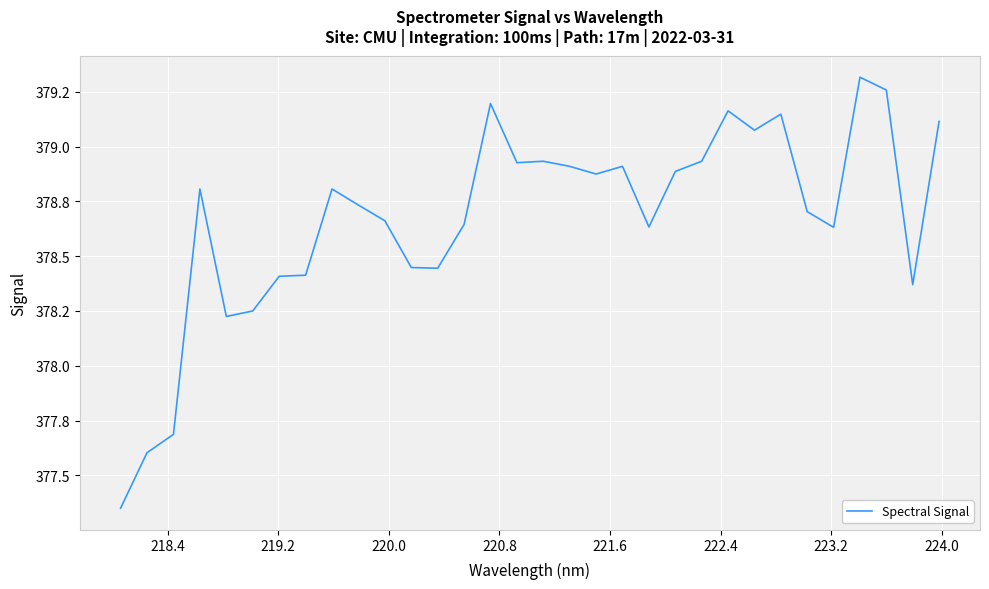

Reading left to right, what are all the values shown in this chart?

377.4	377.6	377.7	378.8	378.2	378.2	378.4	378.4	378.8	378.7	378.7	378.4	378.4	378.6	379.2	378.9	378.9	378.9	378.9	378.9	378.6	378.9	378.9	379.2	379.1	379.1	378.7	378.6	379.3	379.3	378.4	379.1